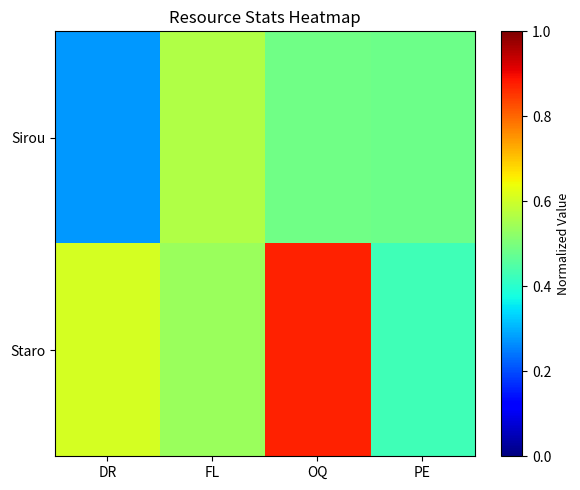

At which category is the sum across all series the highest?

OQ